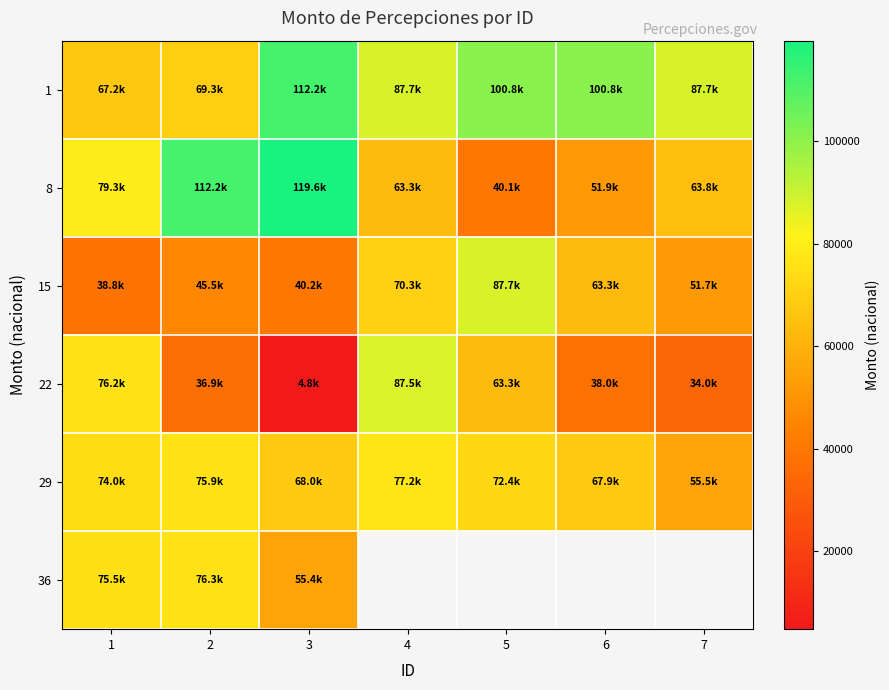

Which series has the largest total across all categories?

1